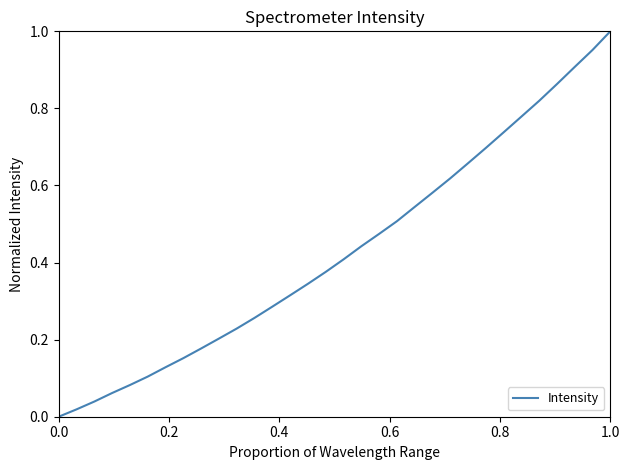

Does the chart display data point markers on the line(s)?

No